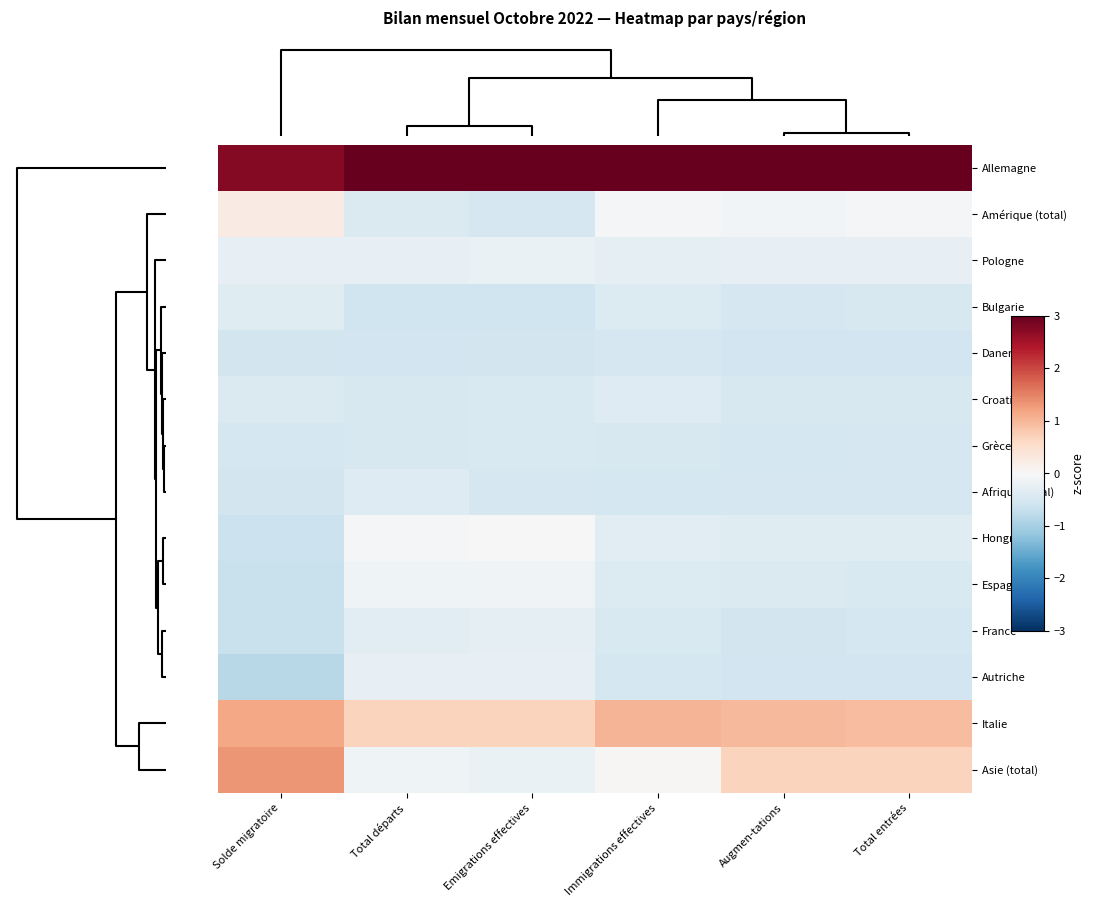

Which has a higher value, Solde migratoire or Emigrations effectives?

Emigrations effectives